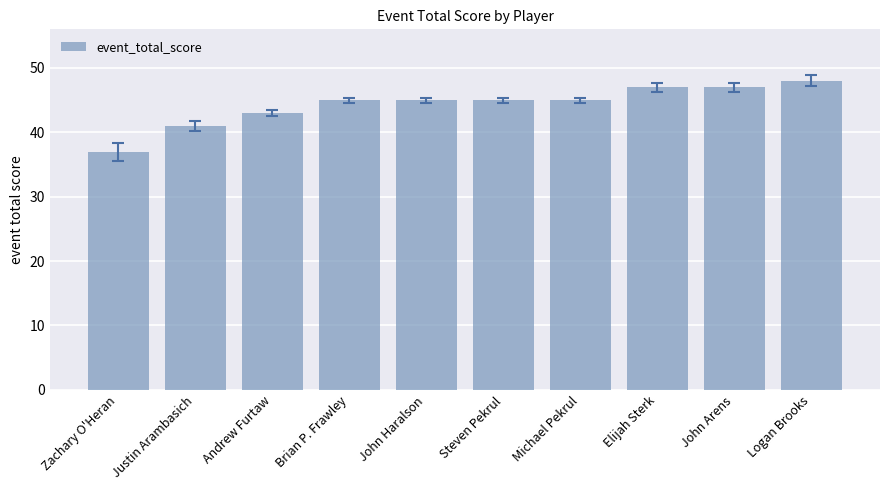

Is it true that the value at Zachary O'Heran is 22?

False